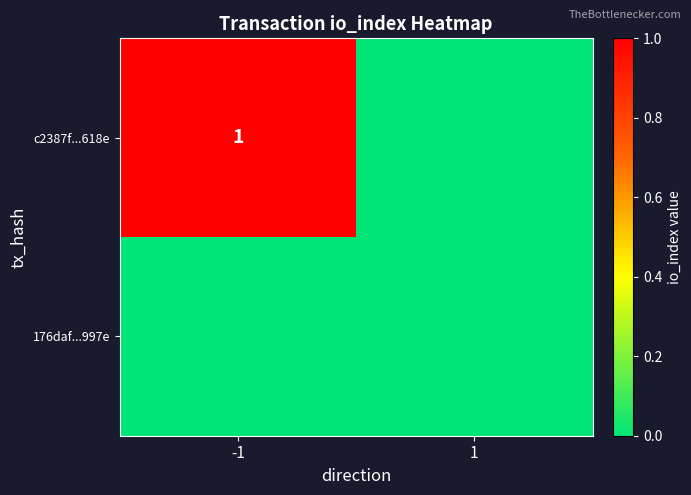

Reading left to right, extract all data points from this chart.

c2387f...618e: 1	0
176daf...997e: 0	0